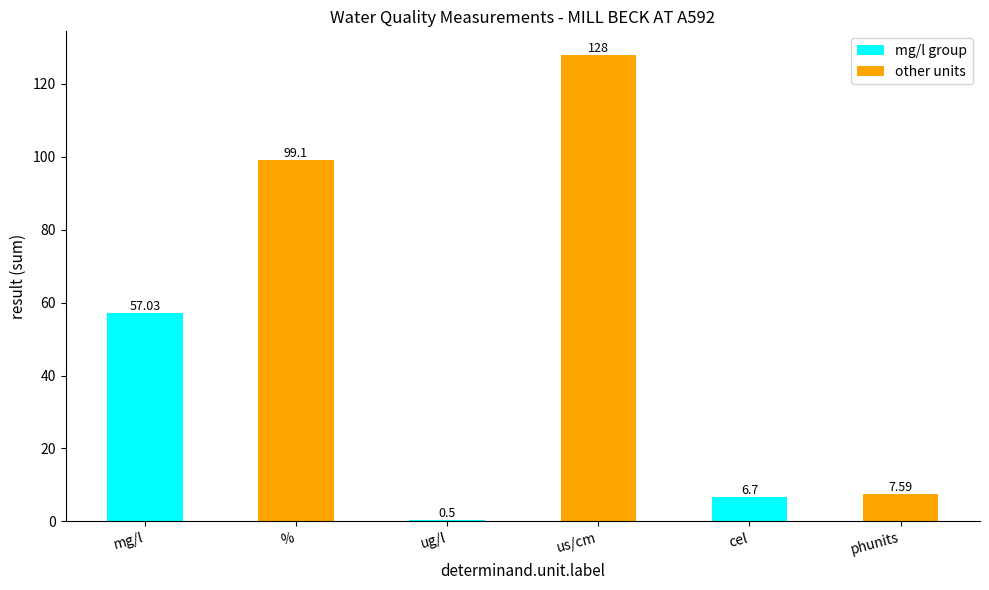

Count the number of categories in the chart.

6